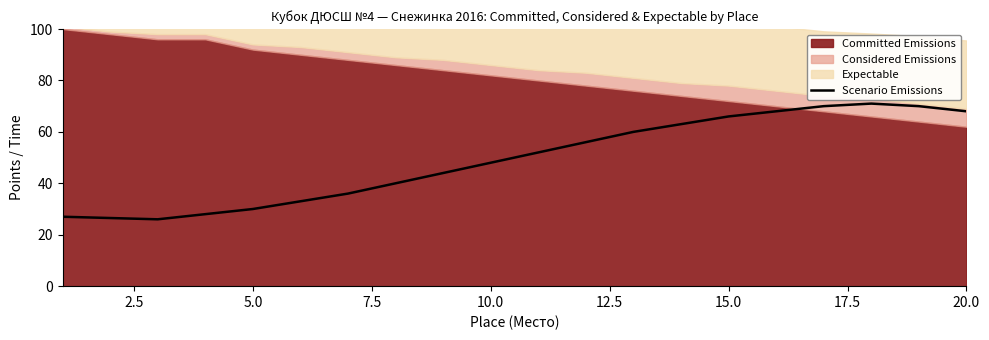

True or false: Scenario Emissions has a value of 30.0 at 5.0.

True